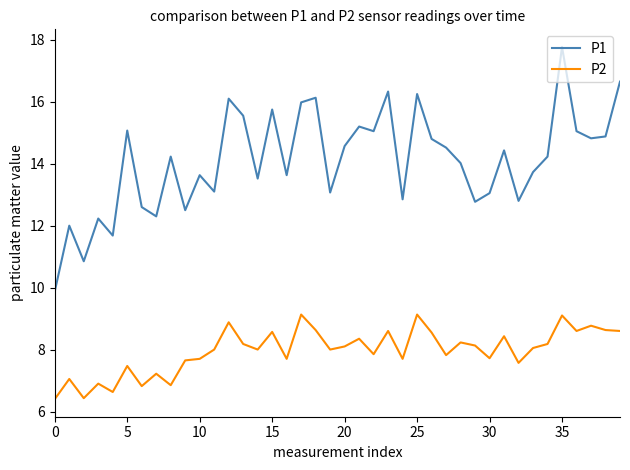

What is the difference between the second highest and minimum values in the P2 series?

2.7